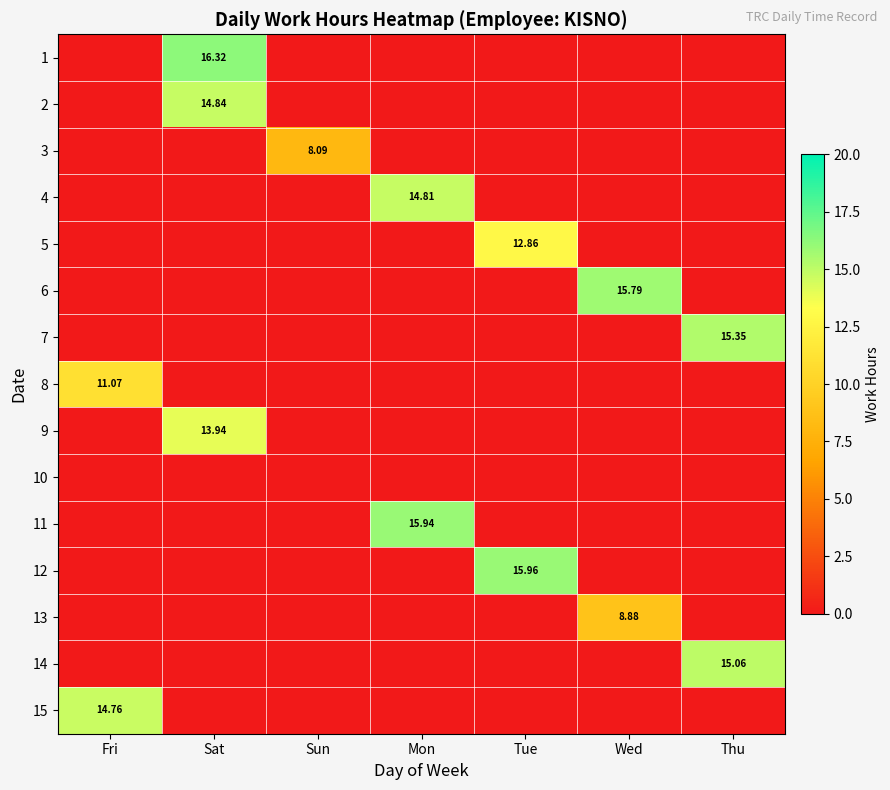

List the labels in order of 3 value, smallest first.

Fri, Sat, Mon, Tue, Wed, Thu, Sun